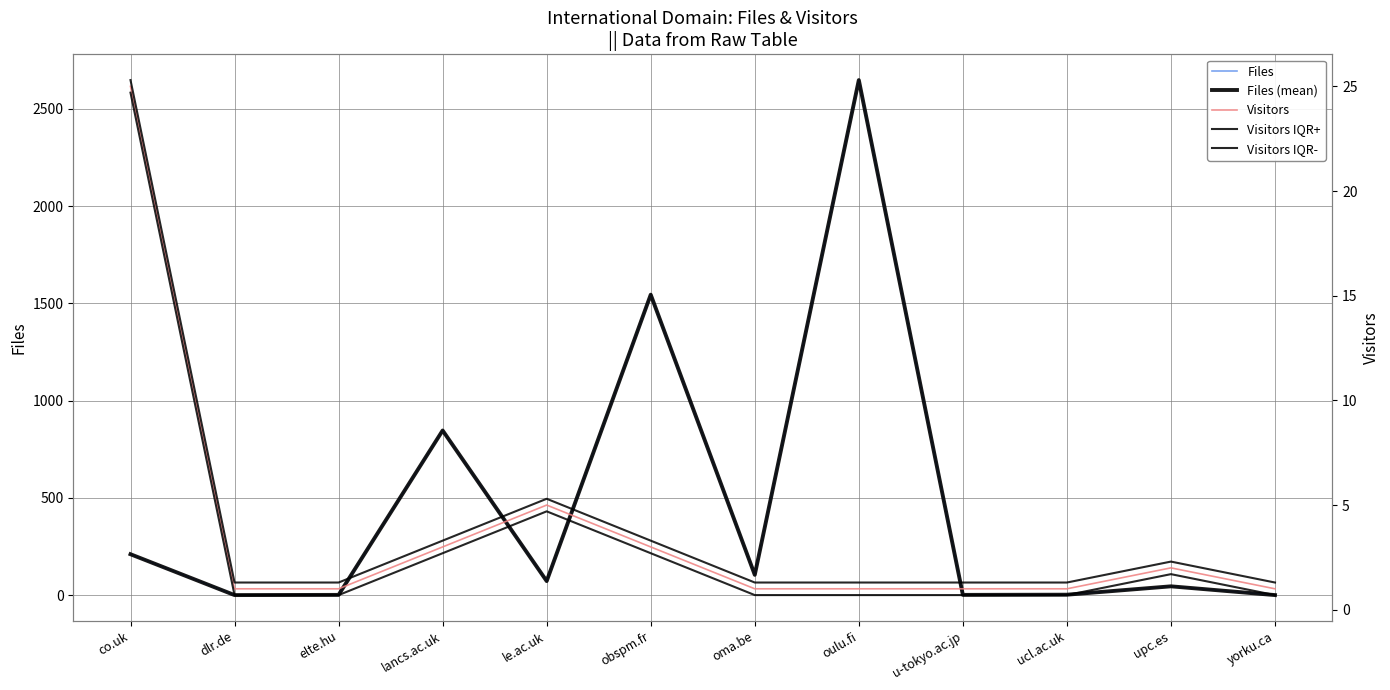

What is the lowest value of the Files series?

1.0